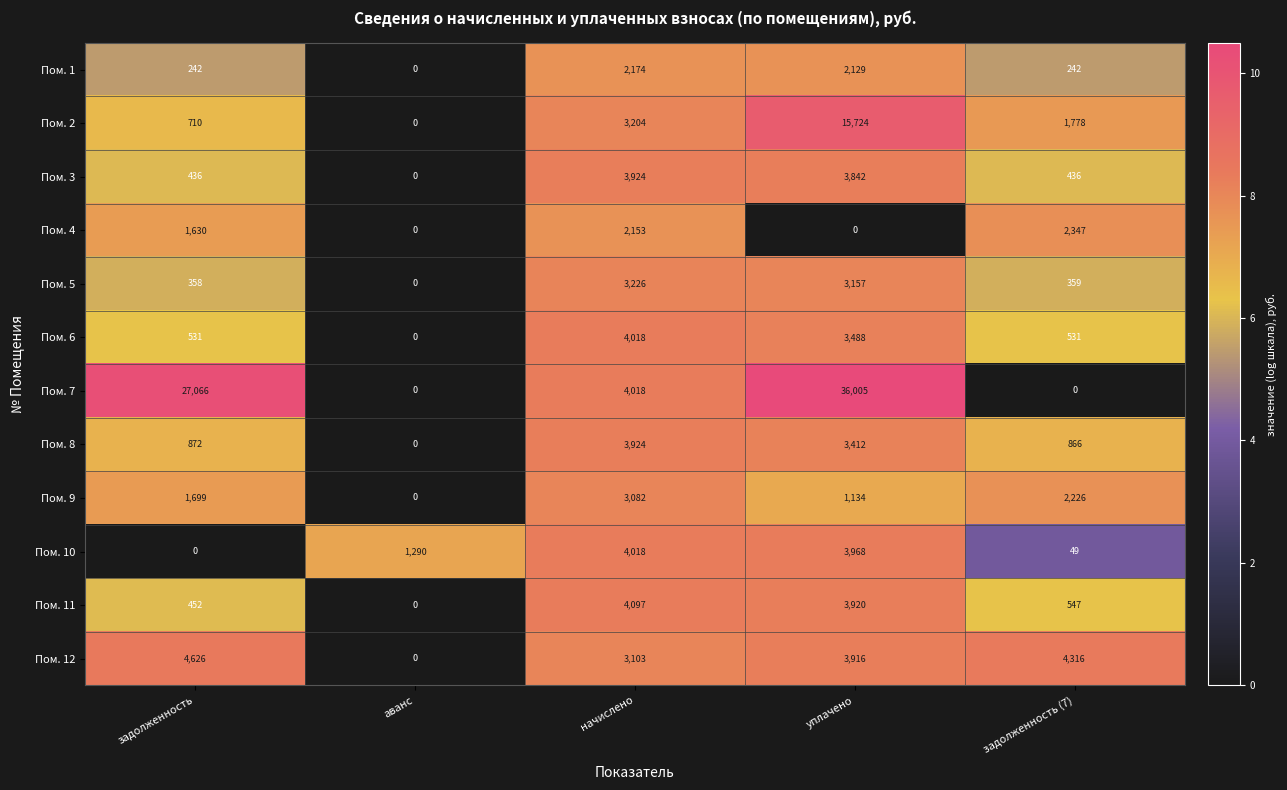

What is the approximate value of Пом. 12 at уплачено, to the nearest 50?

3900